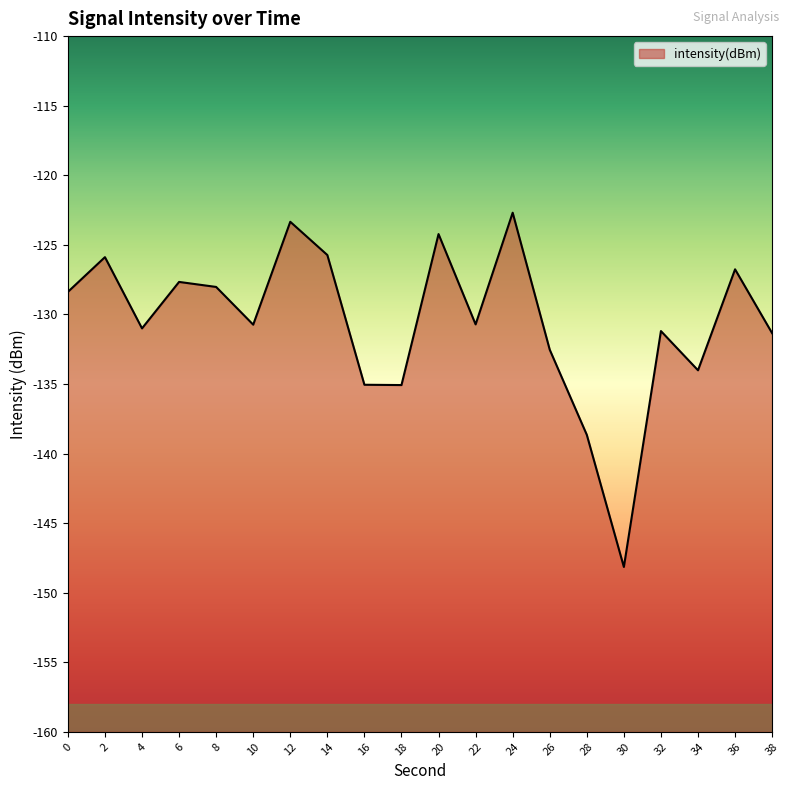

What is the maximum value shown in the chart?

-122.7